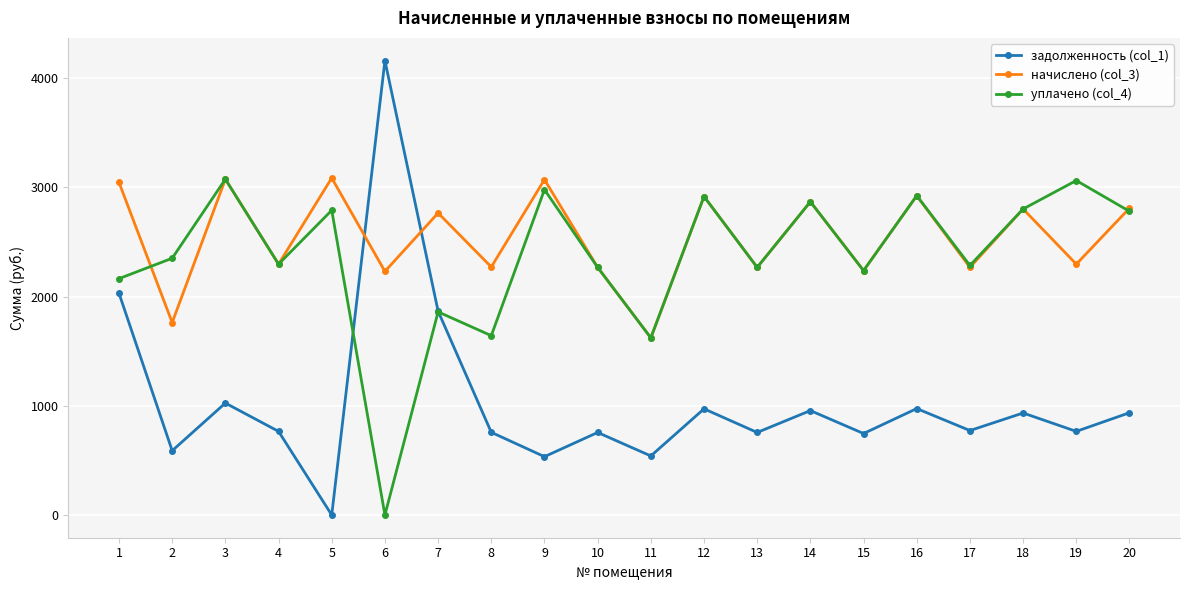

How many interior local valleys does the уплачено (col_4) series have?

7